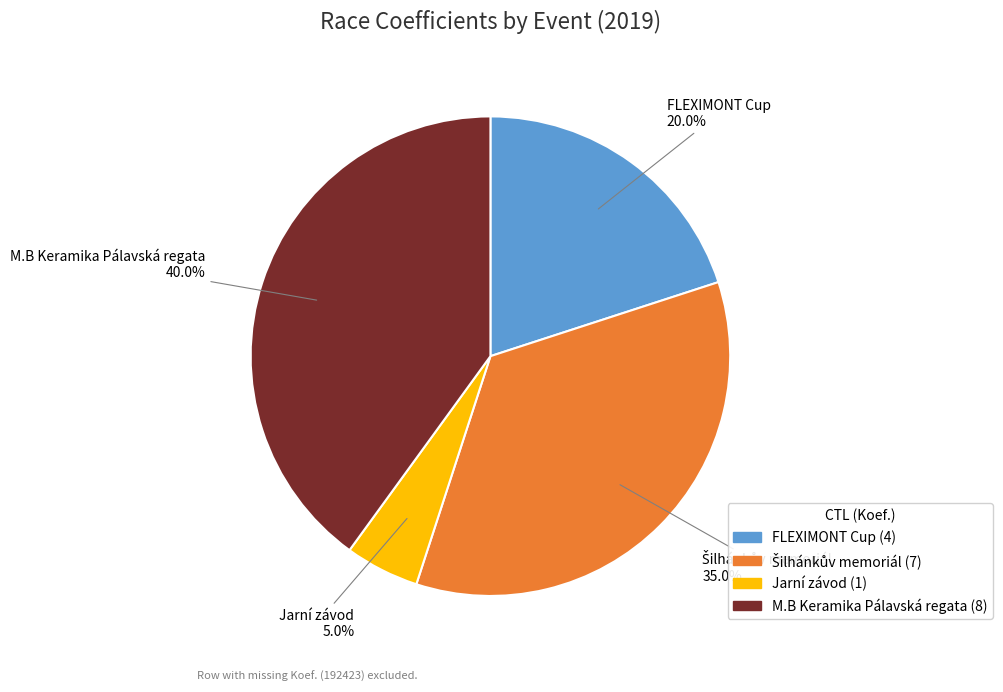

How much of the chart is everything except Jarní závod?

95.0%